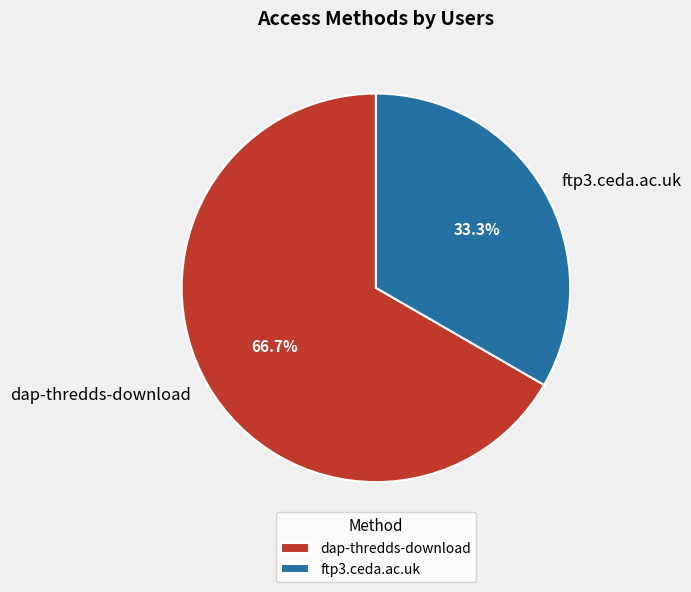

Which slice is the largest?

dap-thredds-download